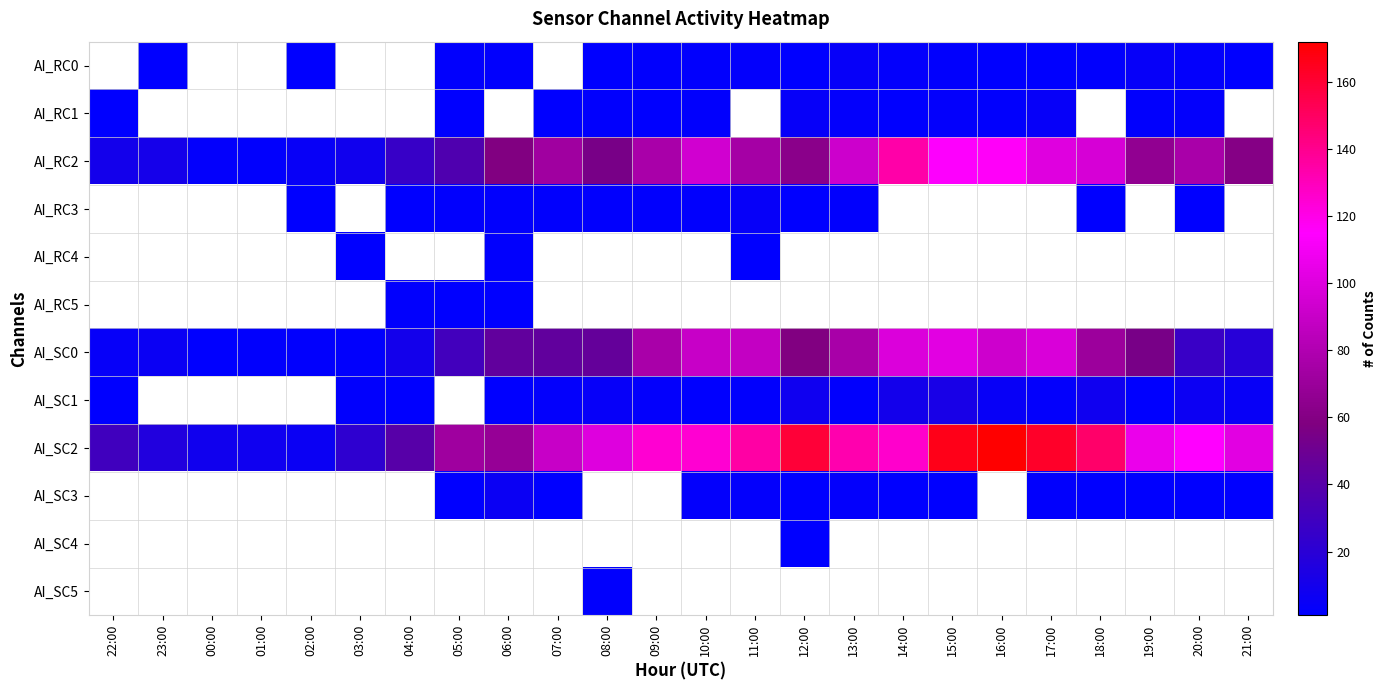

How many values in AI_SC1 are above zero?

19